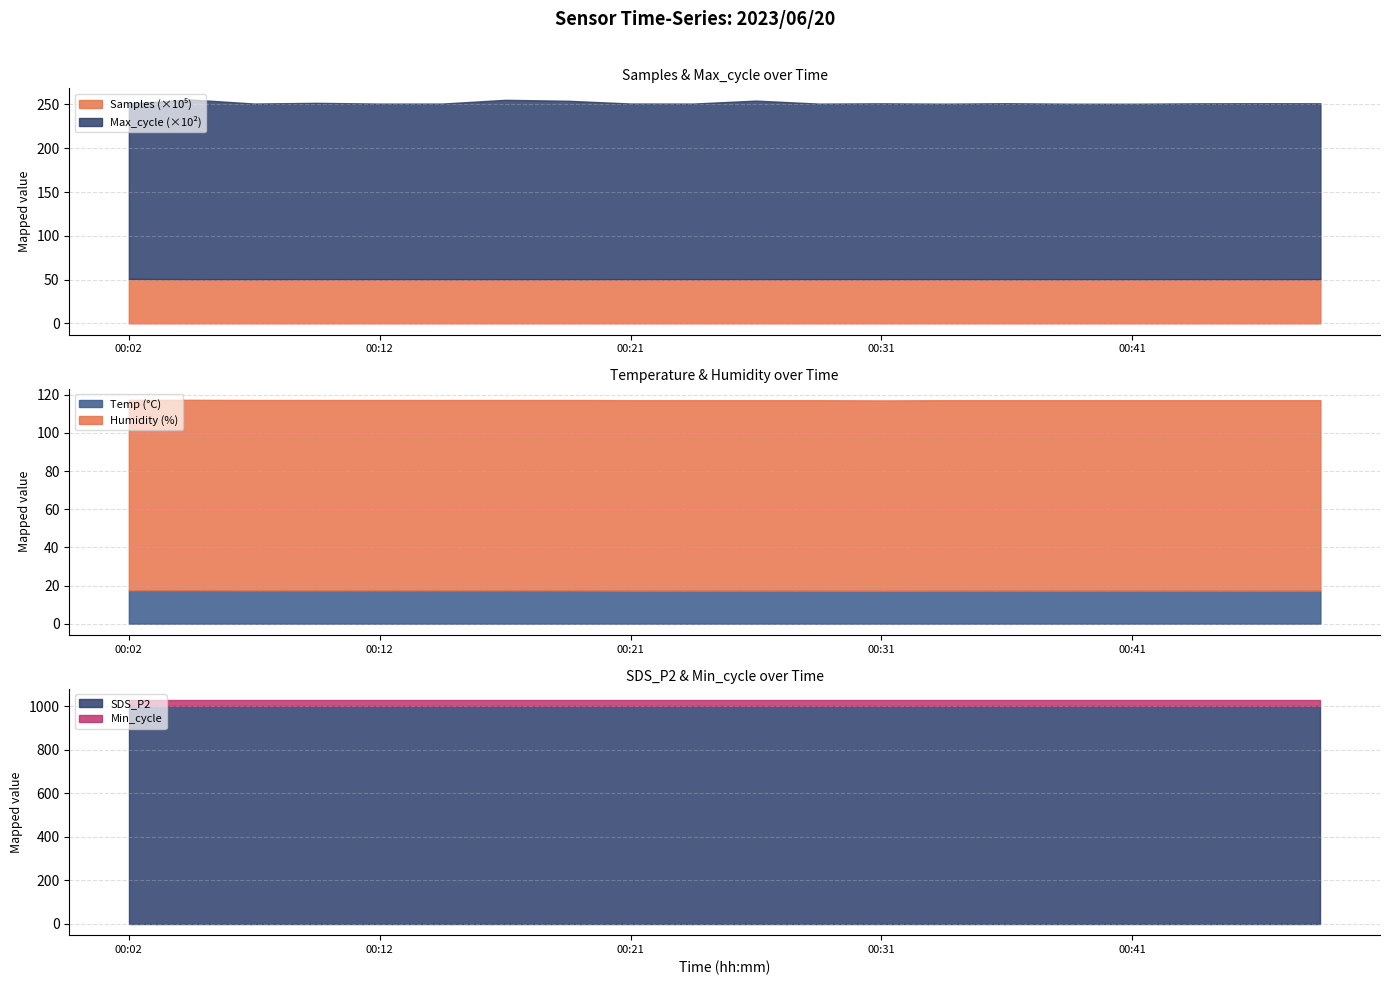

What is the minimum value for Temp (°C)?

17.2